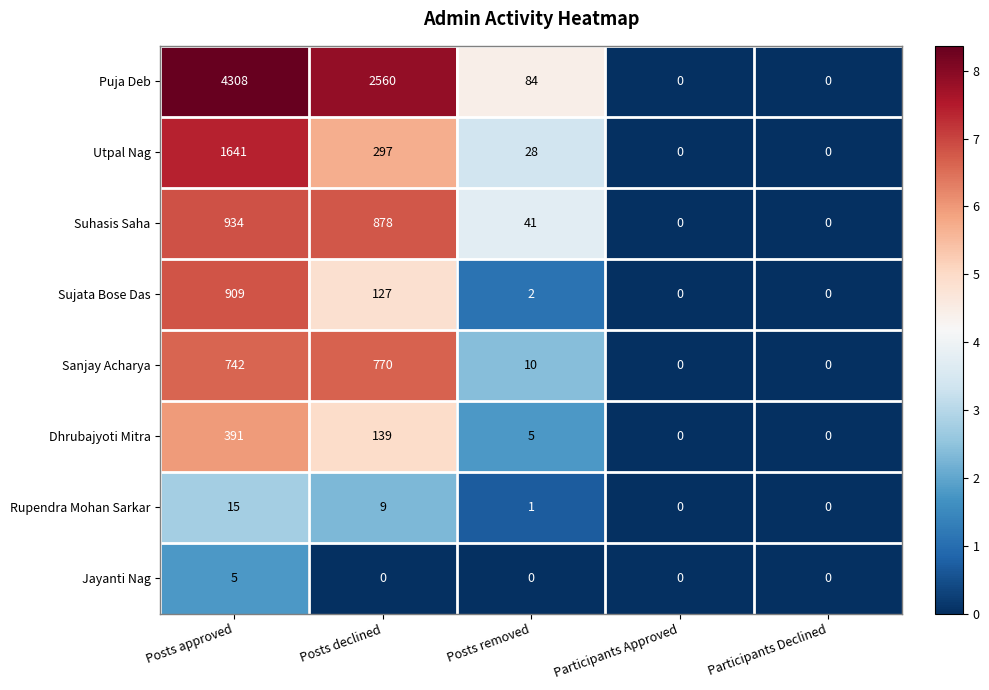

What is the sum of all Rupendra Mohan Sarkar values?

25